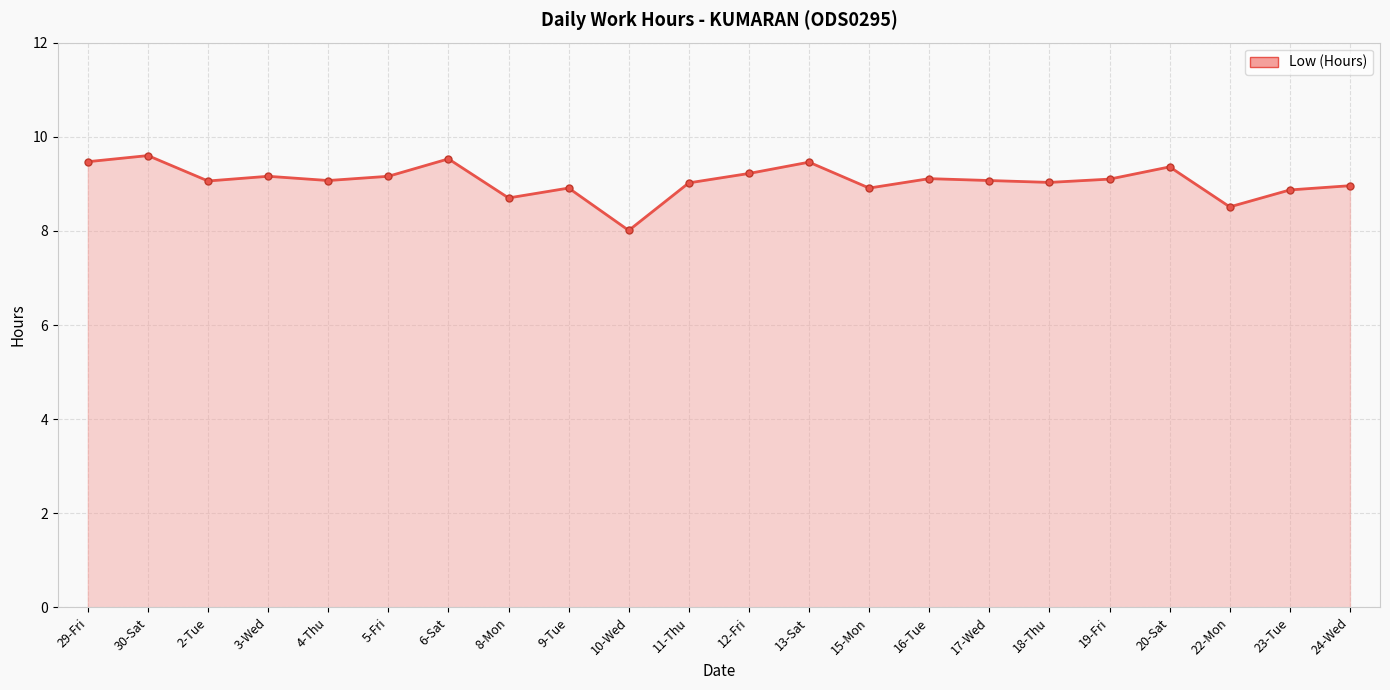

How many series are shown in this chart?

1